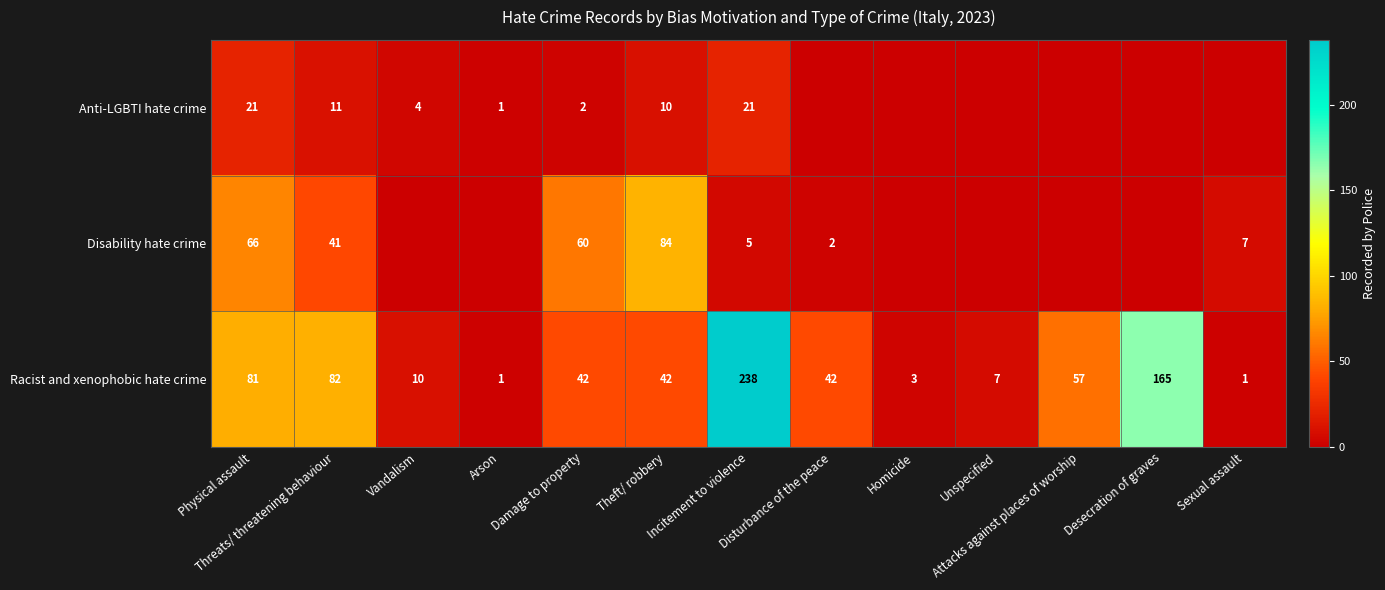

Which category has the lowest value across all series?

Disturbance of the peace